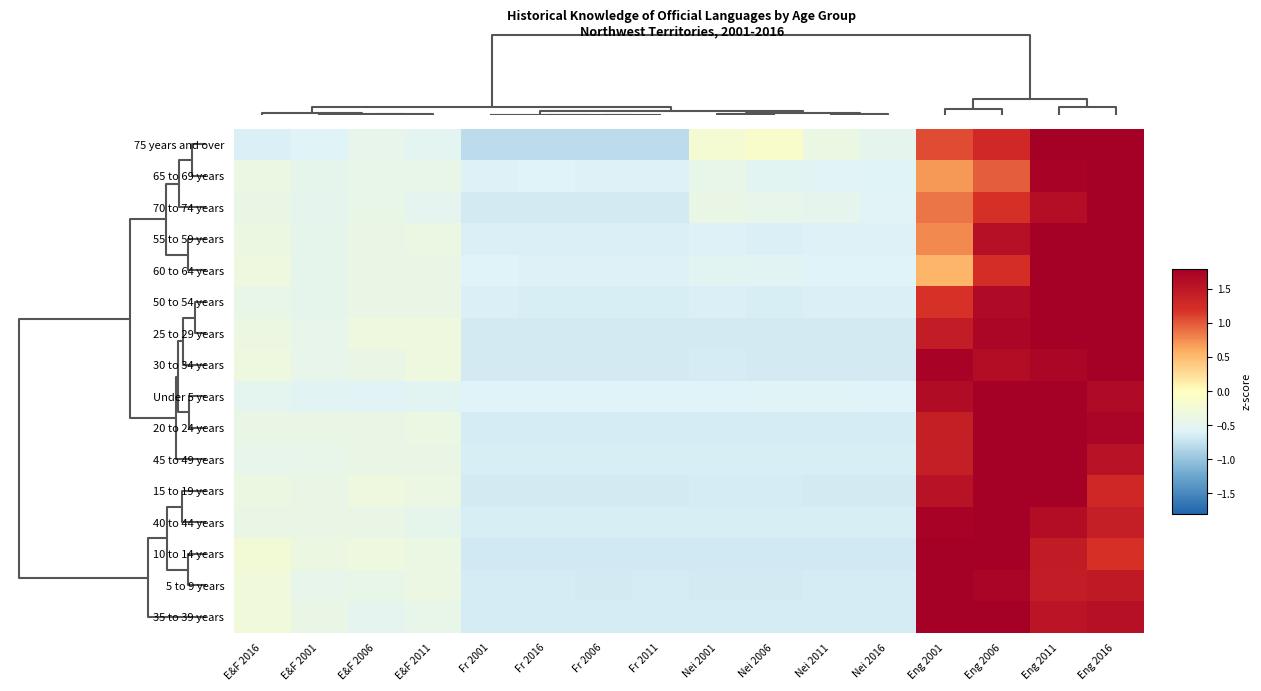

How many series are shown in this chart?

16